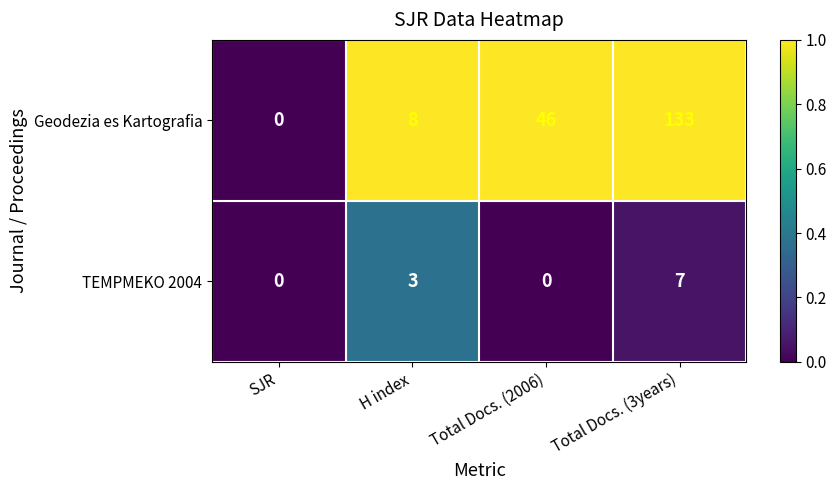

At which label does Geodezia es Kartografia reach its peak?

Total Docs. (3years)